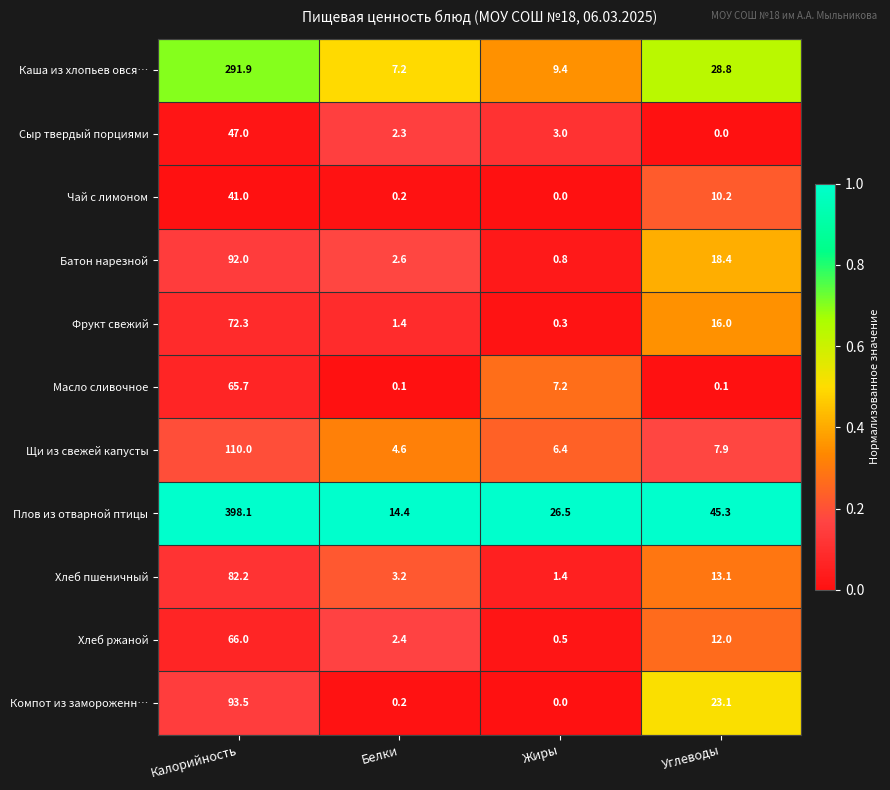

Rank the series at Углеводы from highest to lowest value.

Плов из отварной птицы, Каша из хлопьев овся…, Компот из замороженн…, Батон нарезной, Фрукт свежий, Хлеб пшеничный, Хлеб ржаной, Чай с лимоном, Щи из свежей капусты, Масло сливочное, Сыр твердый порциями